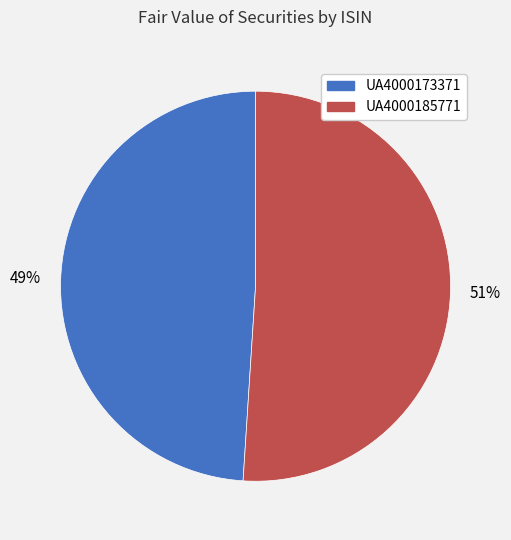

Count the number of slices in the pie.

2